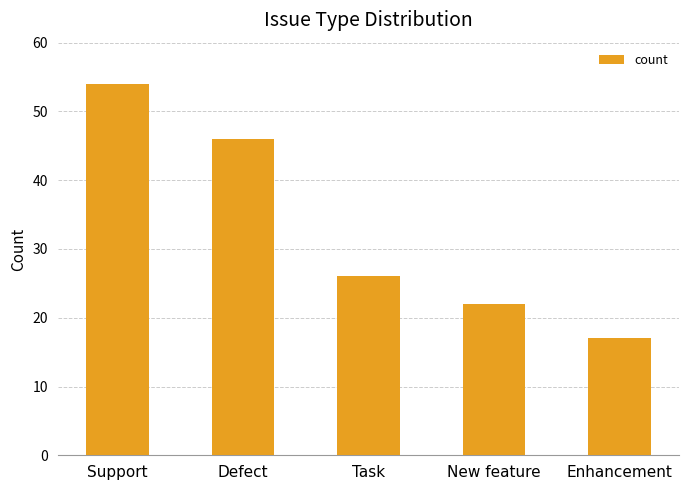

What position from the left is Support?

1